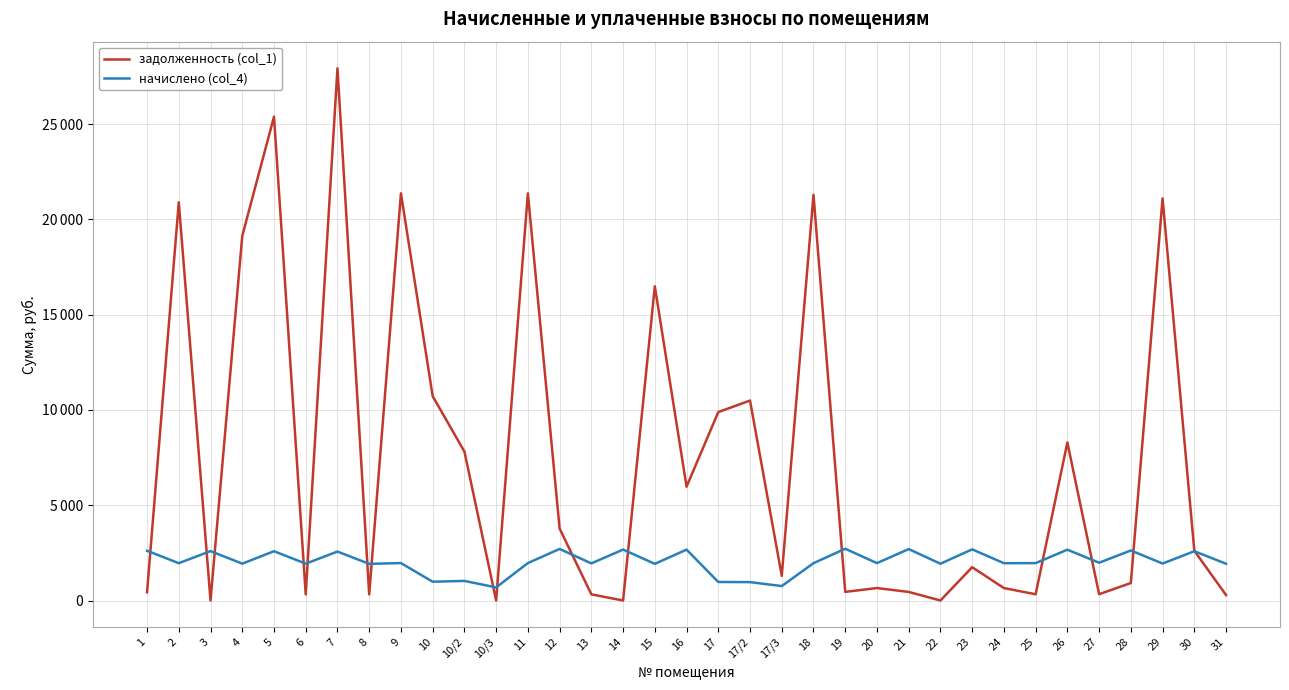

Which series changed the most between 5 and 31?

задолженность (col_1)